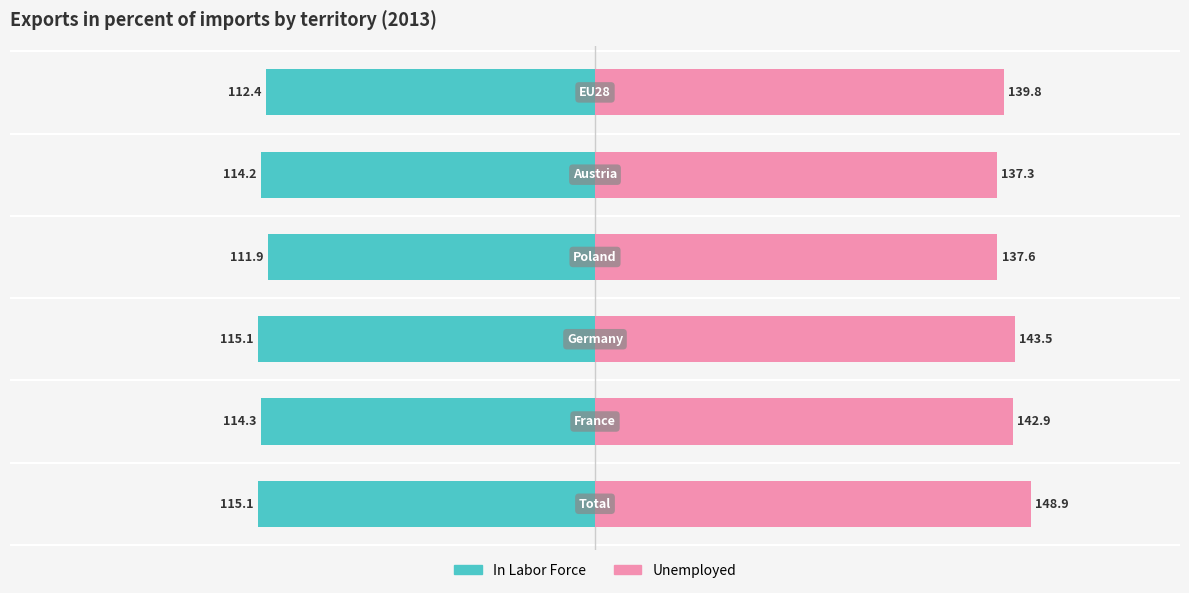

Which series has the largest range (max minus min)?

Unemployed